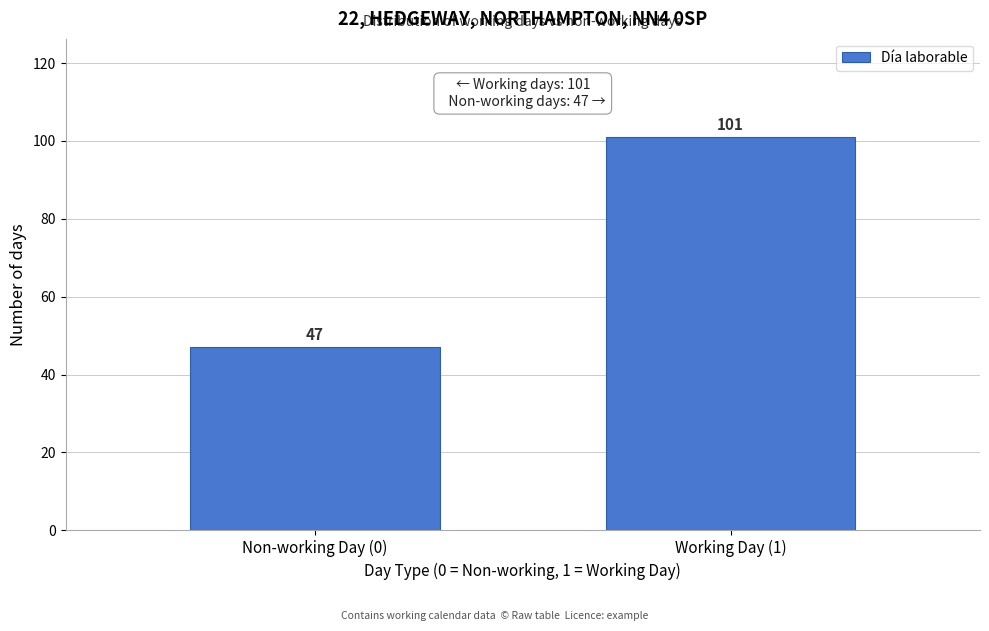

Reading left to right, extract all data points from this chart.

Non-working Day (0)=47	Working Day (1)=101